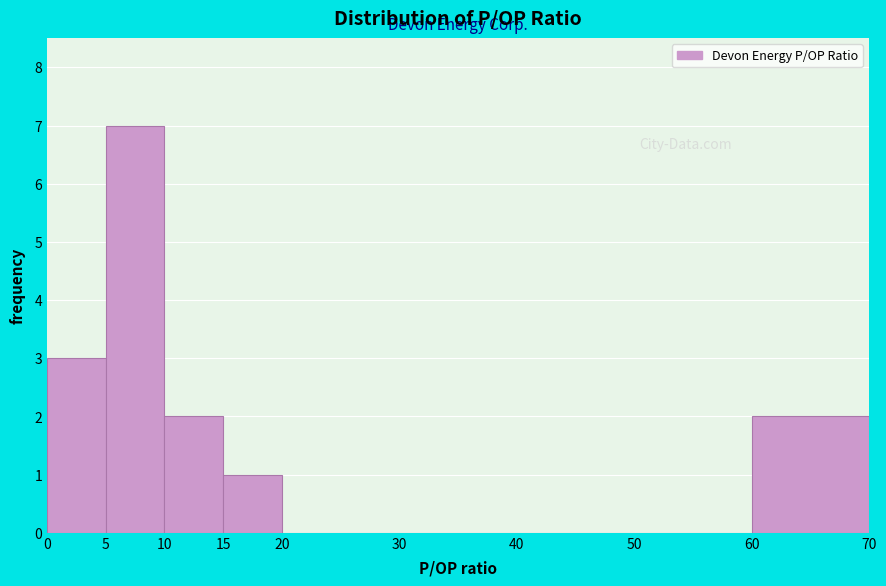

Reading left to right, transcribe this chart: for each bar, give the range it covers on the x-axis and its height. The values are not printed on the chart, so give them approximately, as read against the axis.

0 to 5: 3
5 to 10: 7
10 to 15: 2
15 to 20: 1
20 to 30: 0
30 to 40: 0
40 to 50: 0
50 to 60: 0
60 to 70: 2